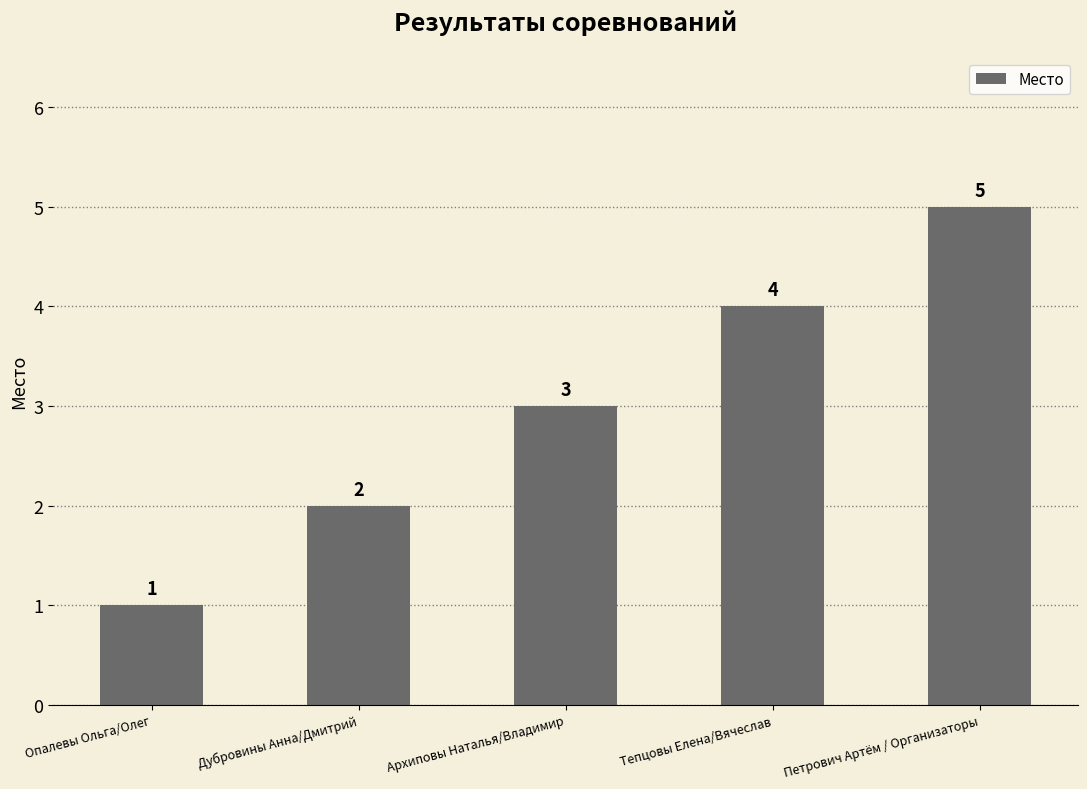

Rank the categories by value from lowest to highest.

Опалевы Ольга/Олег, Дубровины Анна/Дмитрий, Архиповы Наталья/Владимир, Тепцовы Елена/Вячеслав, Петрович Артём / Организаторы